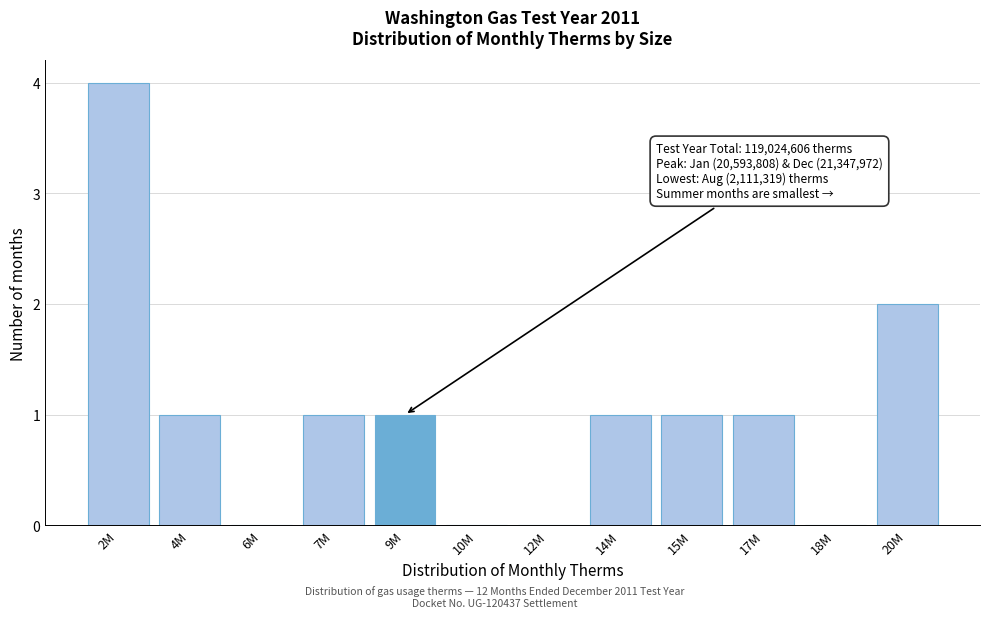

Reading left to right, what are all the values shown in this chart?

2M=4	4M=1	6M=0	7M=1	9M=1	10M=0	12M=0	14M=1	15M=1	17M=1	18M=0	20M=2